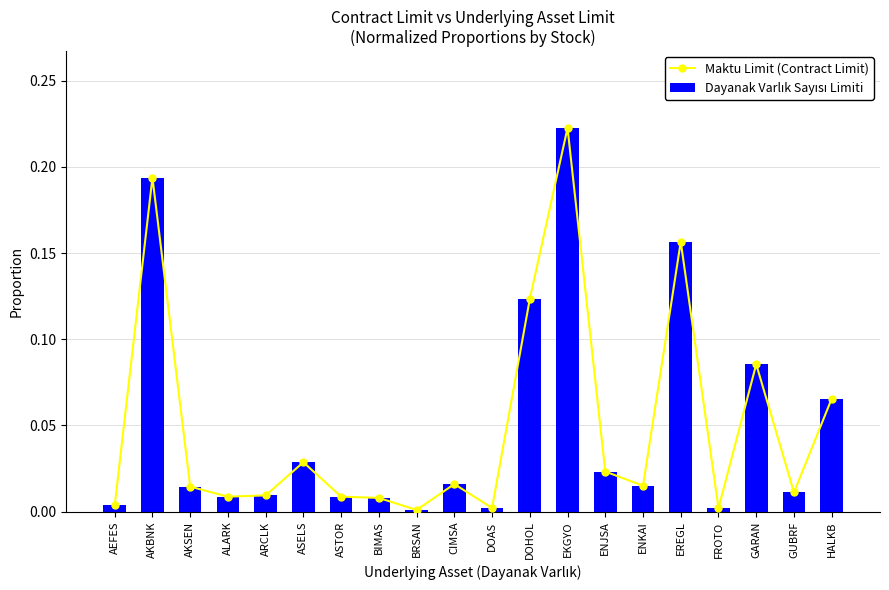

Between GARAN and EREGL, which is larger?

EREGL